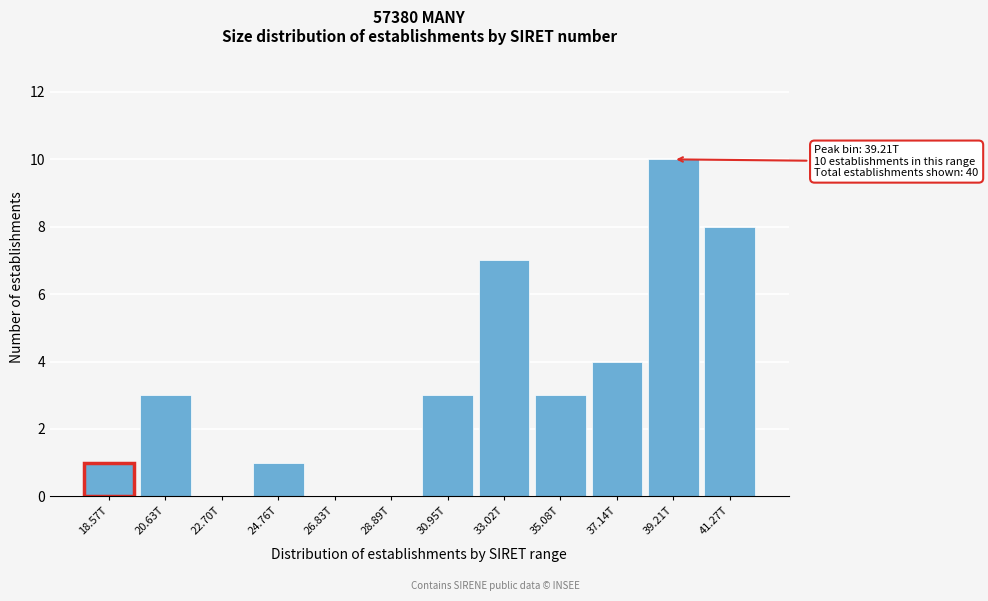

Reading right to left, extract all data points from this chart.

41.27T=8	39.21T=10	37.14T=4	35.08T=3	33.02T=7	30.95T=3	28.89T=0	26.83T=0	24.76T=1	22.70T=0	20.63T=3	18.57T=1